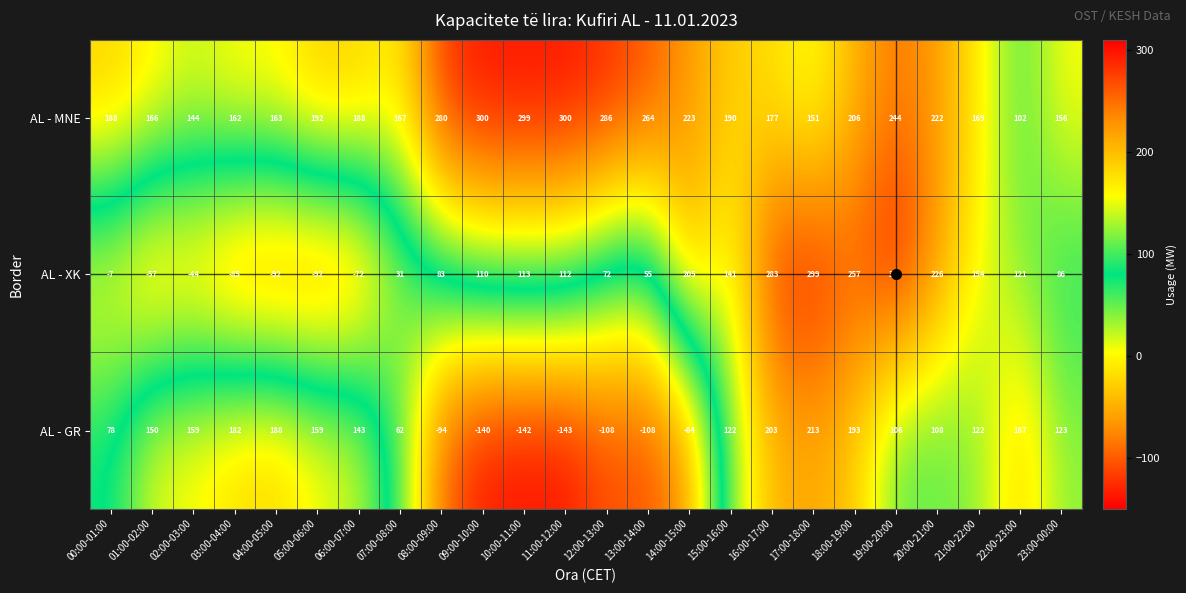

At how many categories does at least one series exceed 208?

12